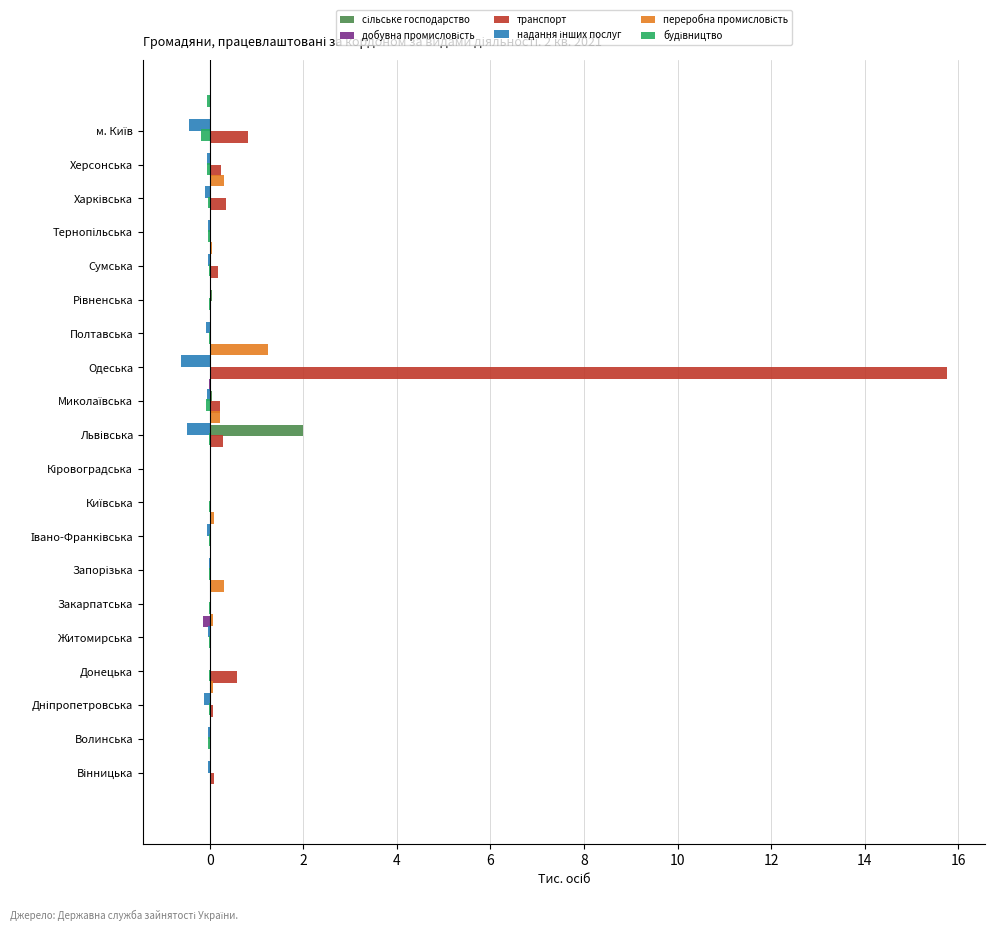

Count the number of categories in the chart.

20